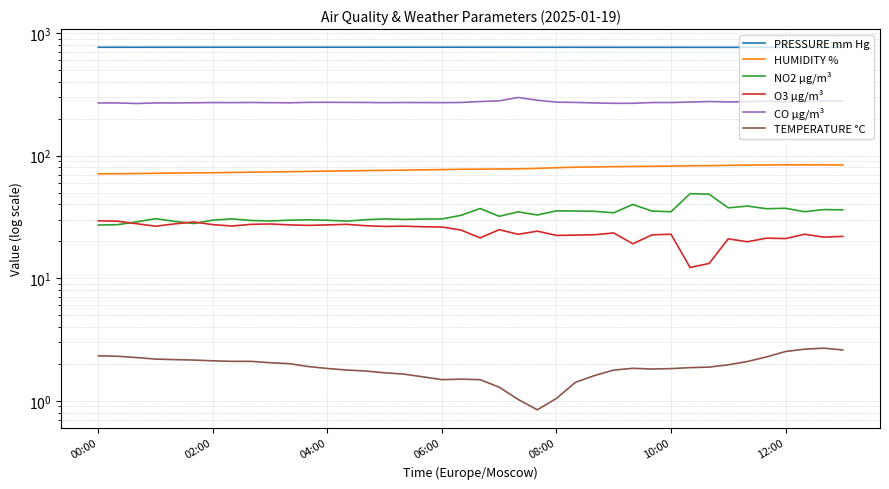

What is the maximum value for PRESSURE mm Hg?

765.4